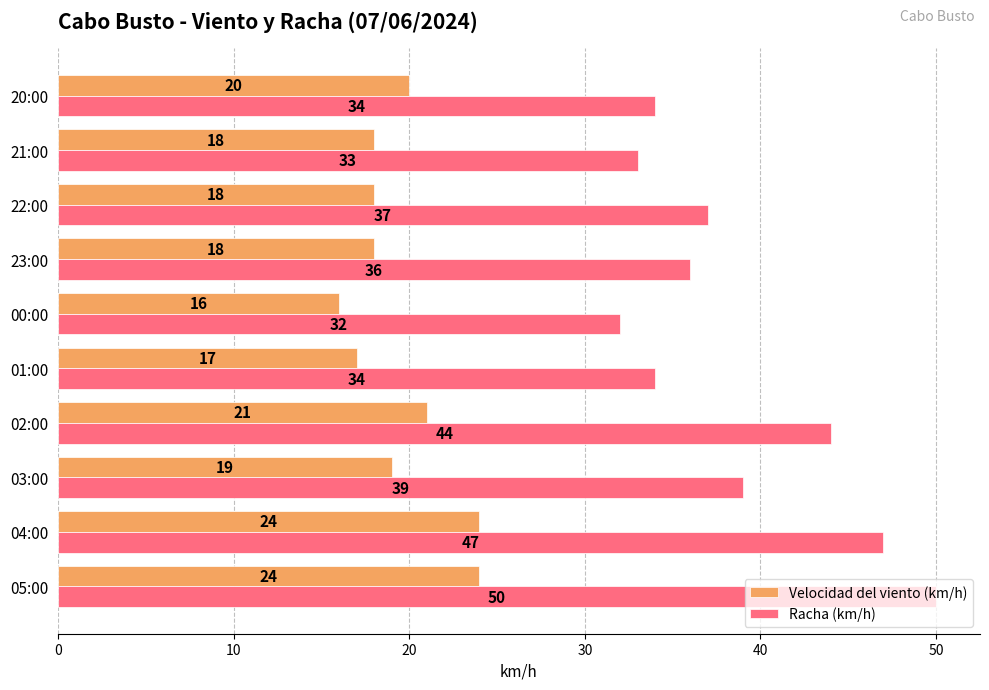

Count the Velocidad del viento (km/h) values in the range 18 to 21.

6